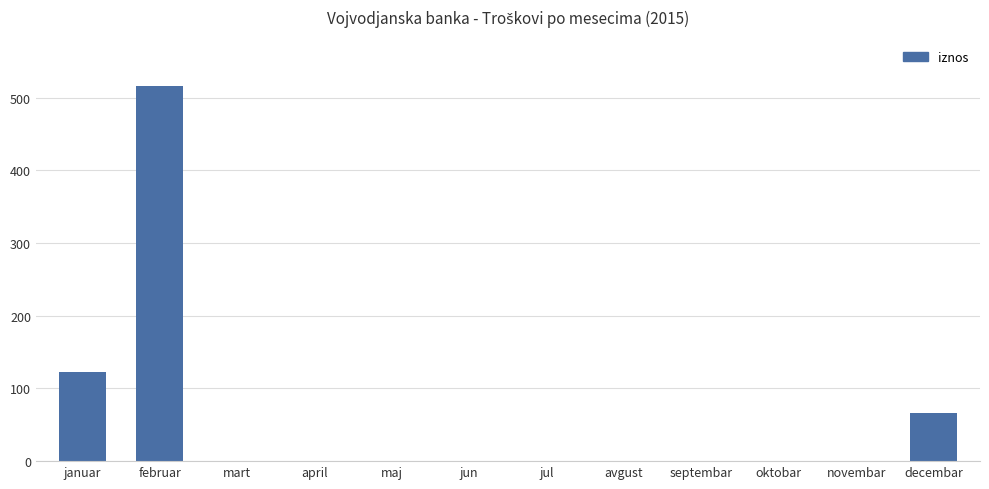

At which label is the value closest to 258?

januar